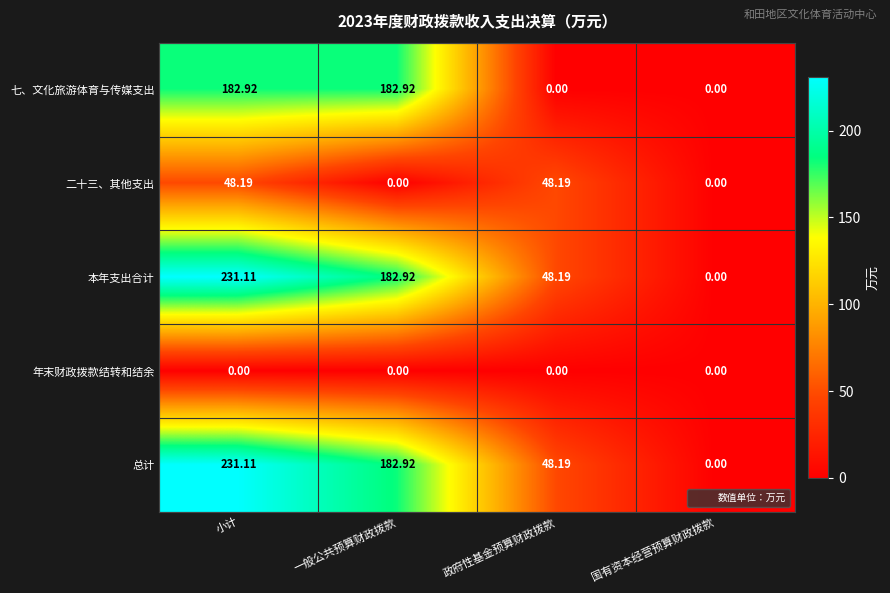

Which category has the highest value across all series?

小计